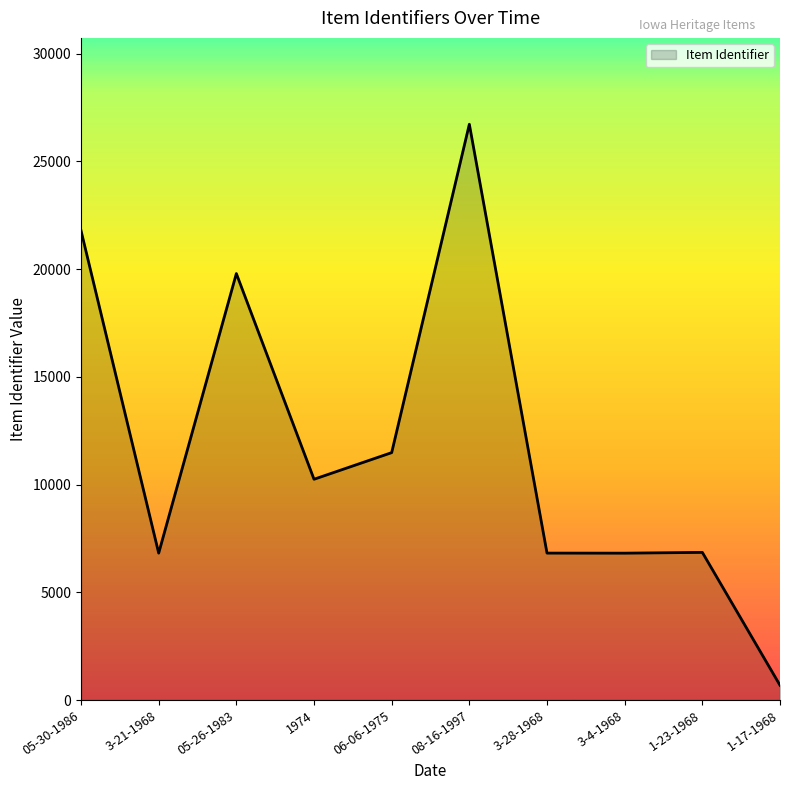

Is it true that the value at 1974 is 15935?

False